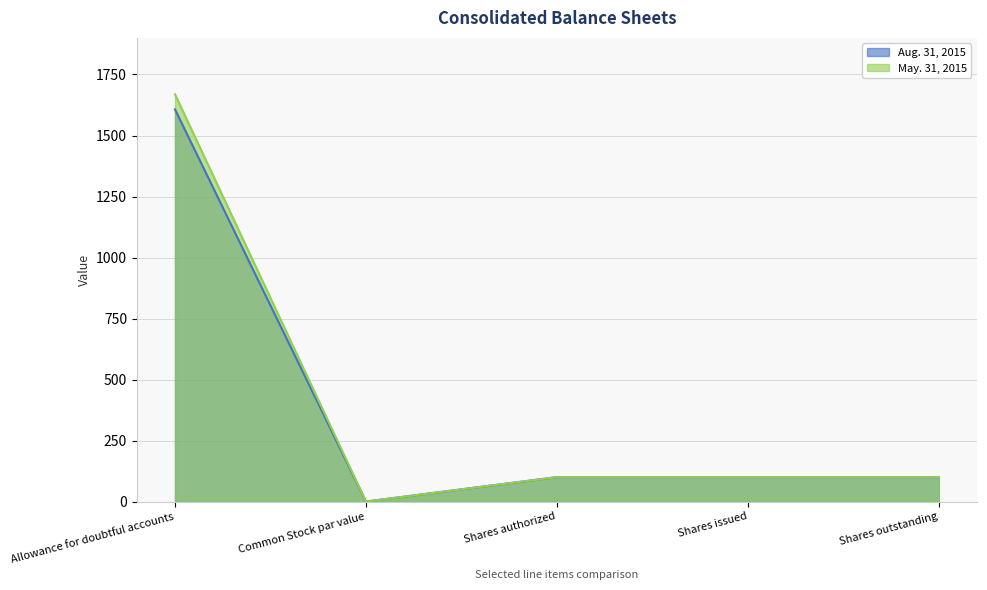

At which category does Aug. 31, 2015 reach its first local valley?

Common Stock par value